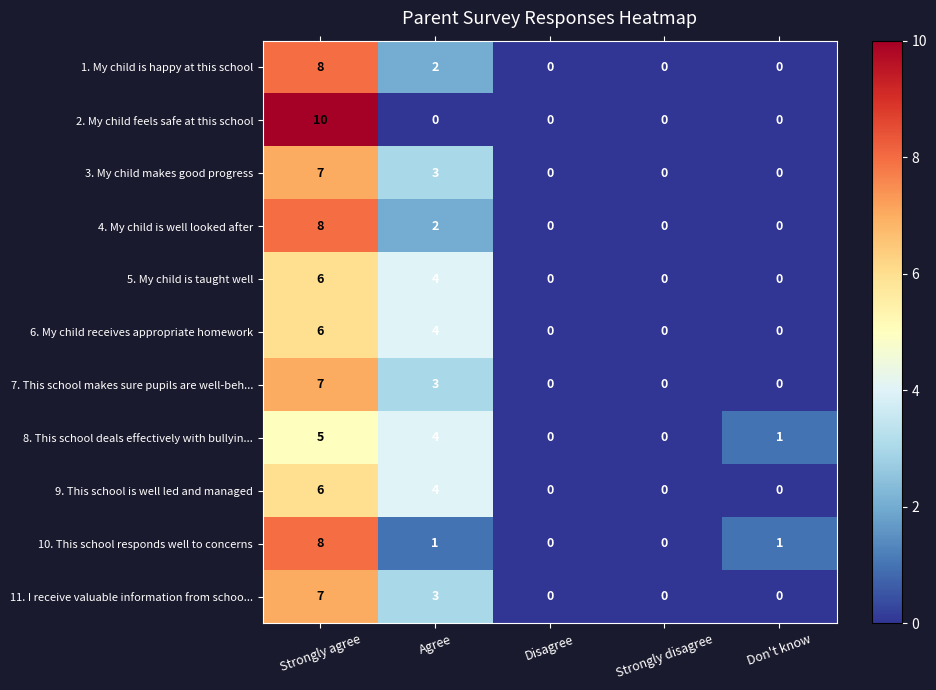

What is the difference between the maximum and minimum values in the 8. This school deals effectively with bullyin... series?

5